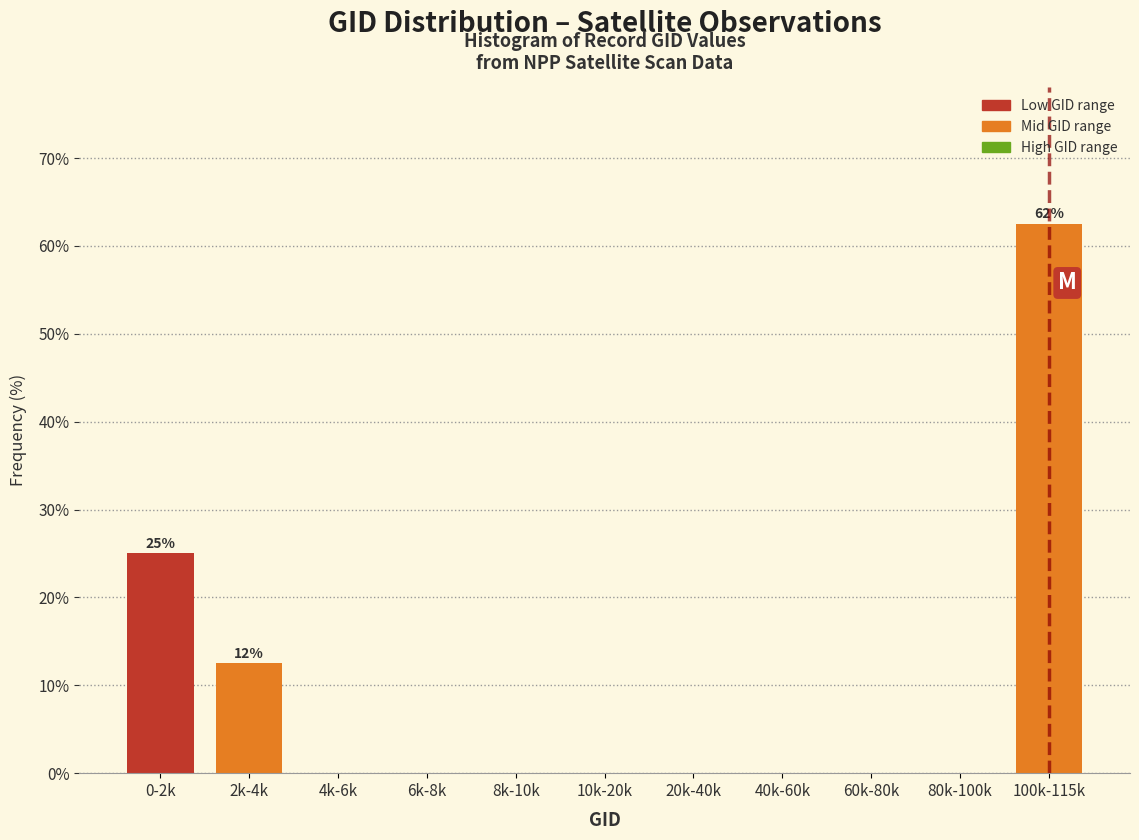

Reading left to right, transcribe all the data shown in this chart.

0-2k=25.0	2k-4k=12.5	4k-6k=0.0	6k-8k=0.0	8k-10k=0.0	10k-20k=0.0	20k-40k=0.0	40k-60k=0.0	60k-80k=0.0	80k-100k=0.0	100k-115k=62.5